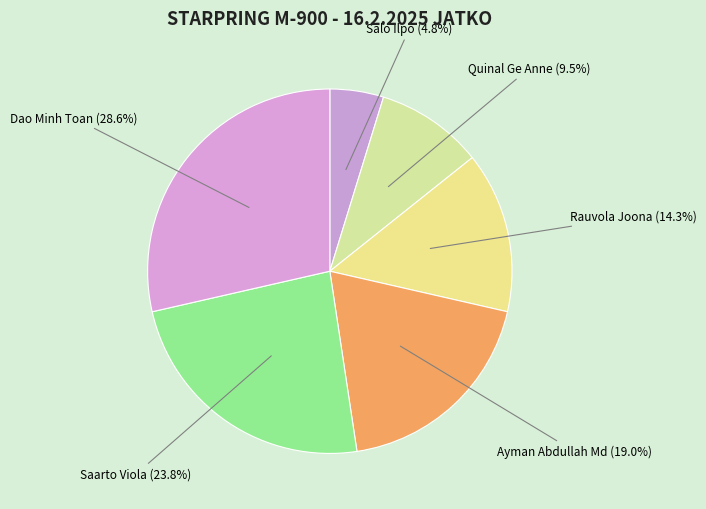

Which has a higher value, Ayman Abdullah Md or Dao Minh Toan?

Dao Minh Toan